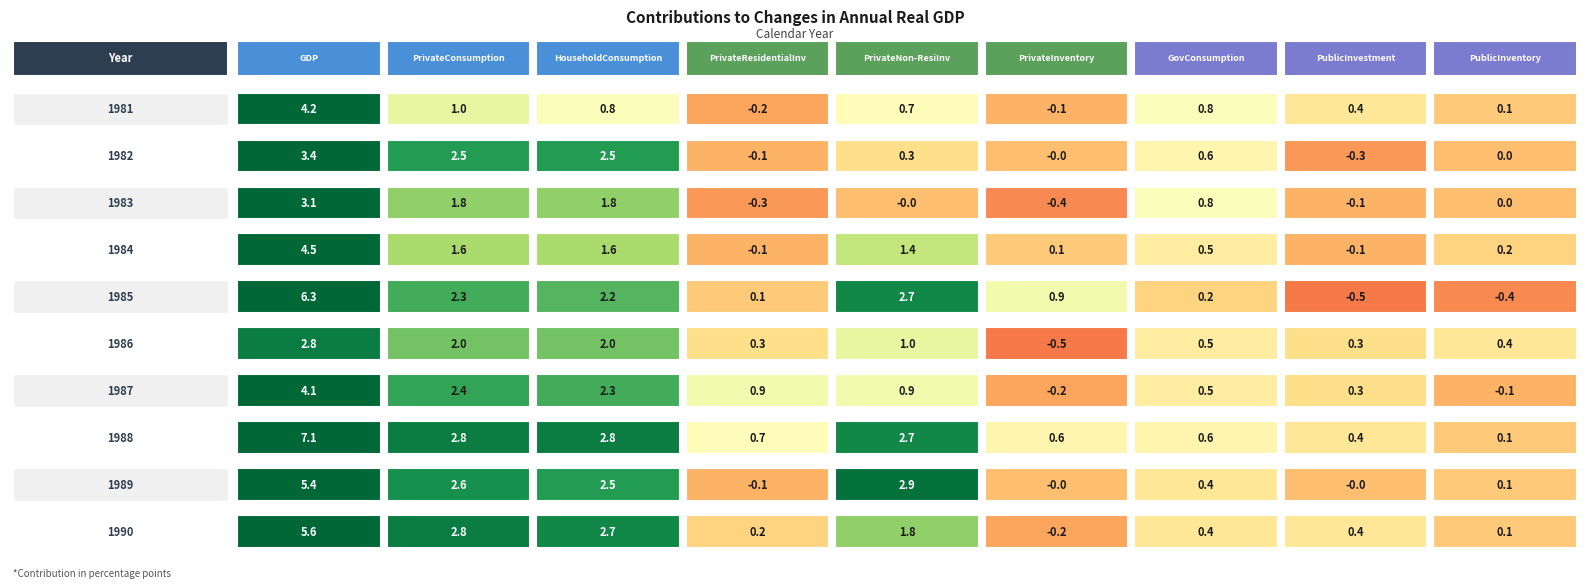

List the labels in order of 1985 value, largest first.

0, 4, 1, 2, 5, 6, 3, 8, 7